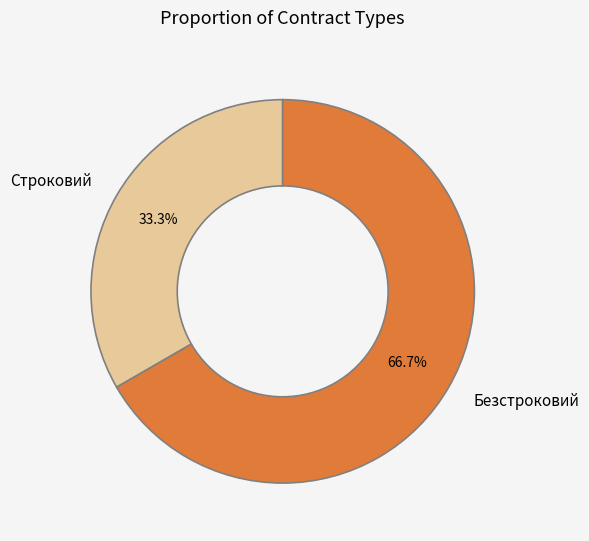

To the nearest percent, what is the difference between the Безстроковий and Строковий slice percentages?

33%